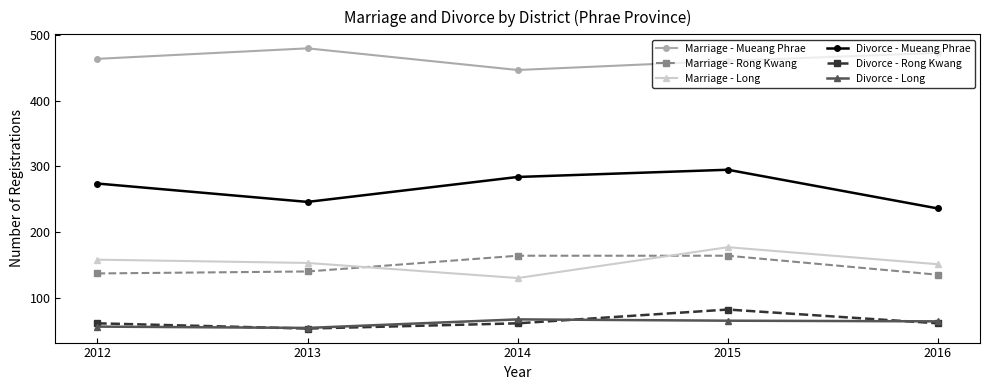

At which category does Divorce - Long reach its first local valley?

2013